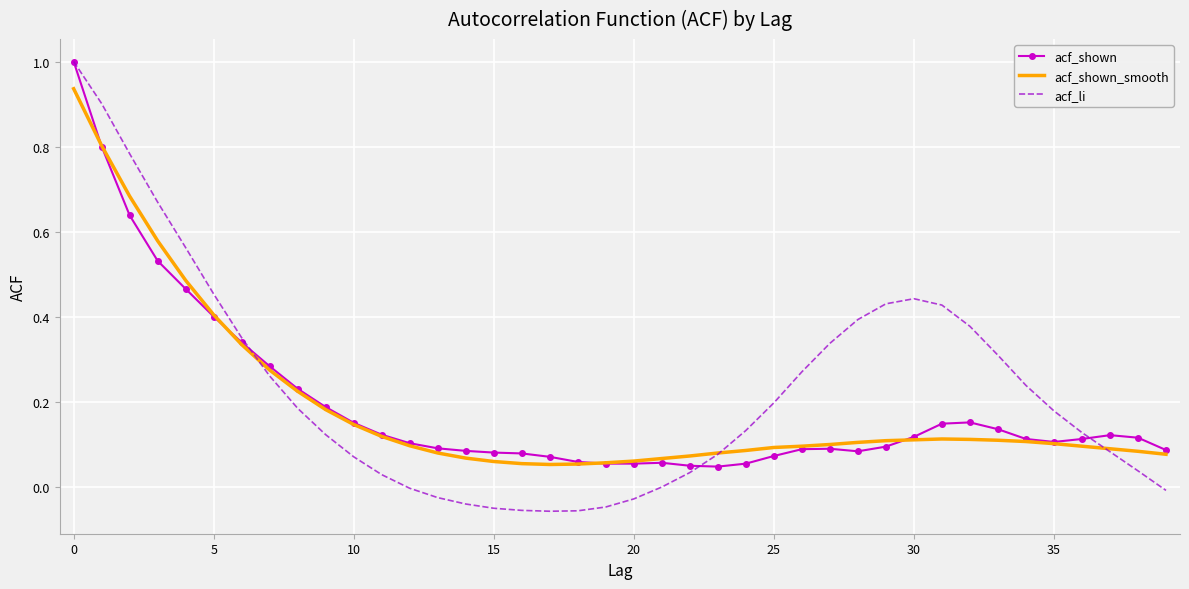

What is the sum of all acf_shown values?

7.6